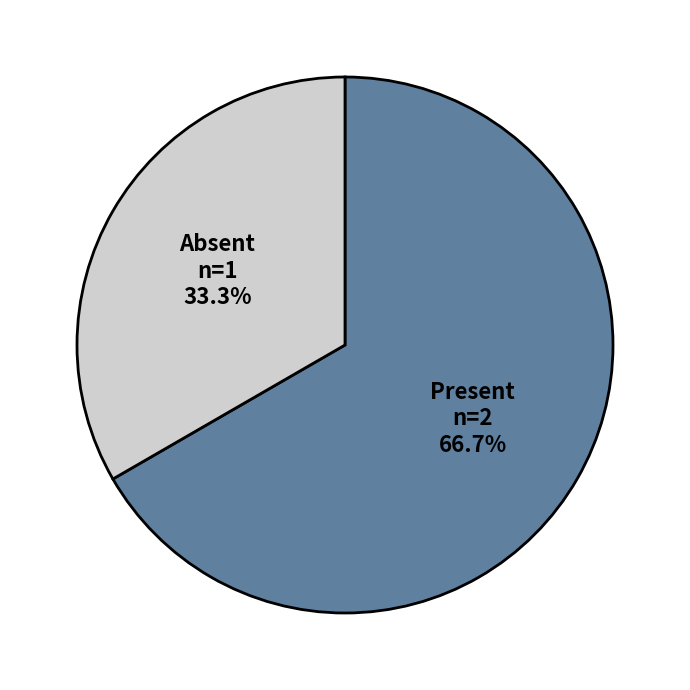

Rank the categories by value from highest to lowest.

Present, Absent